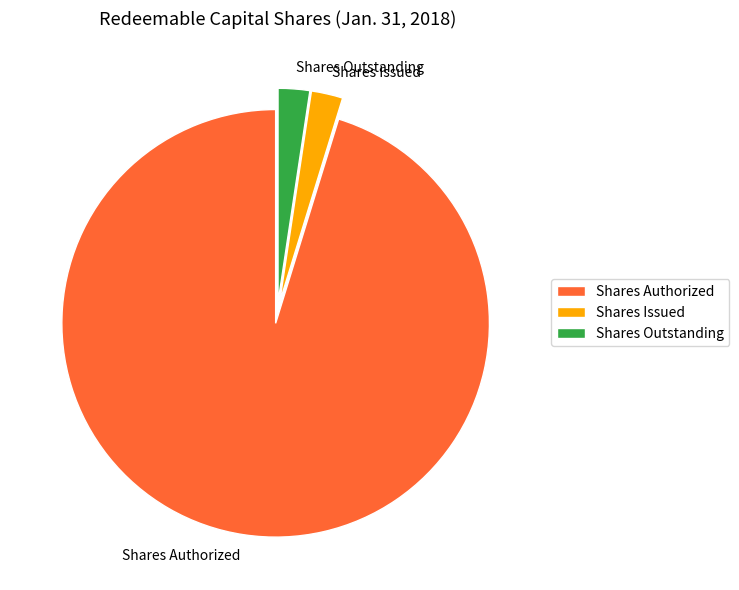

Approximately how many times larger is the value at Shares Outstanding compared to Shares Issued?

1.0